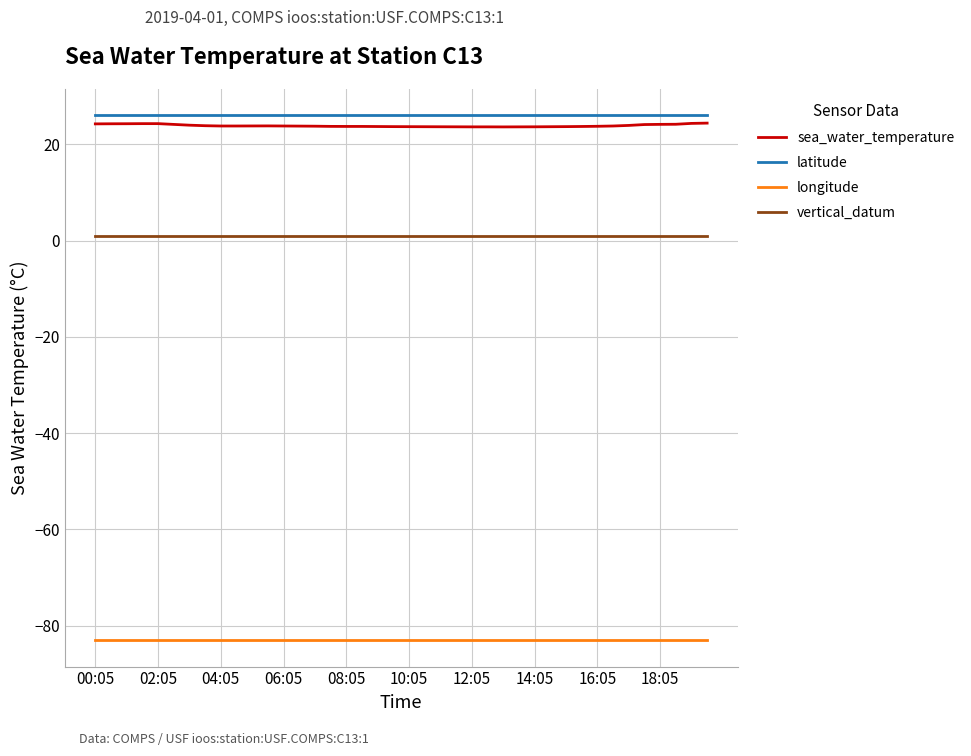

What is the lowest value of the sea_water_temperature series?

23.6